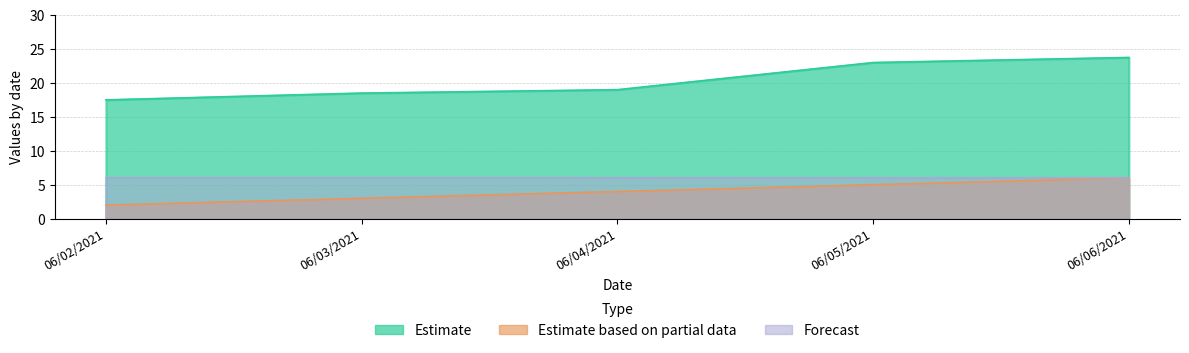

The Temperature series shows 32.7 at 06/04/2021. True or false?

False